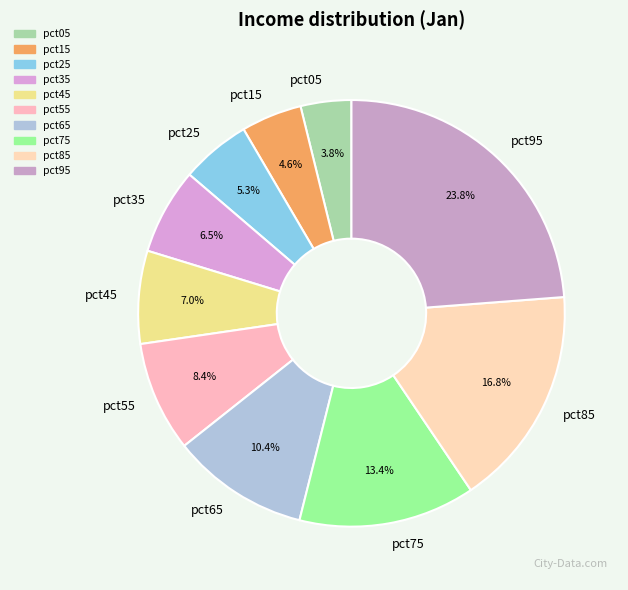

To the nearest percent, what portion does pct15 represent?

5%